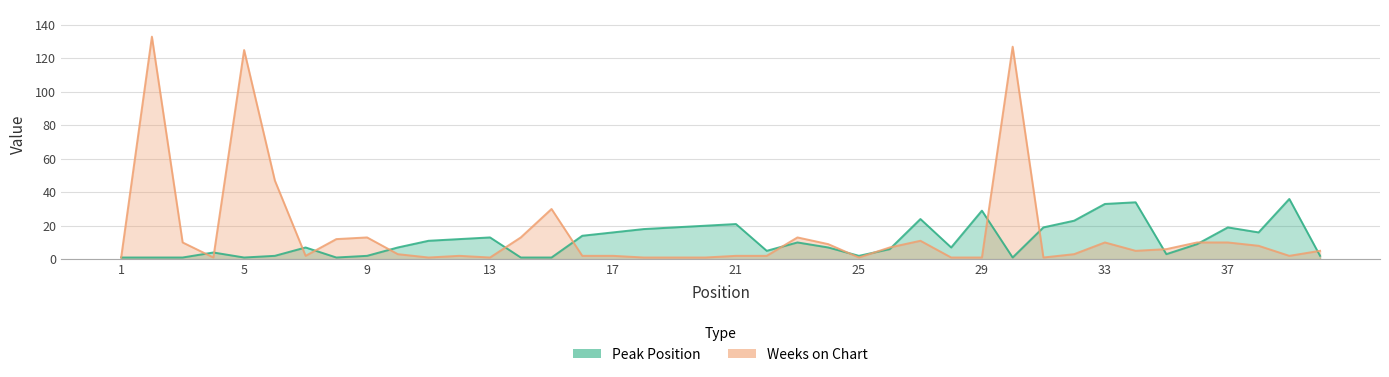

The value of Weeks on Chart at 12 is 1. True or false?

False